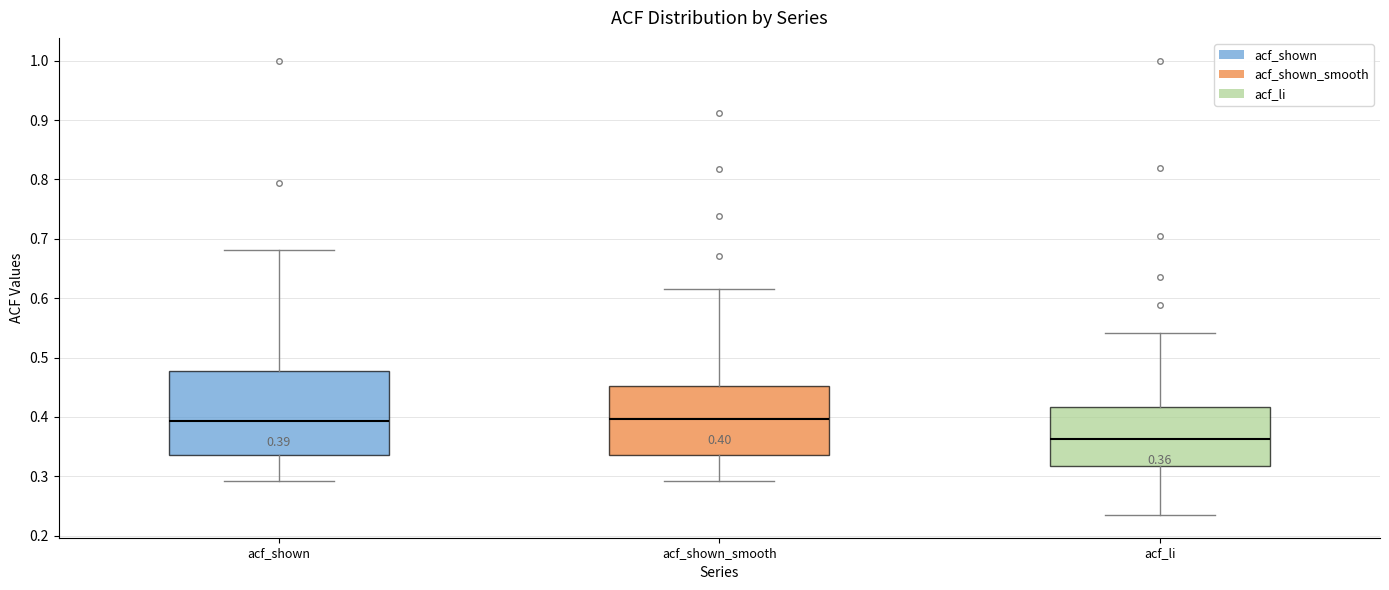

Which box is the tallest, from its lower edge to its upper edge?

acf_shown